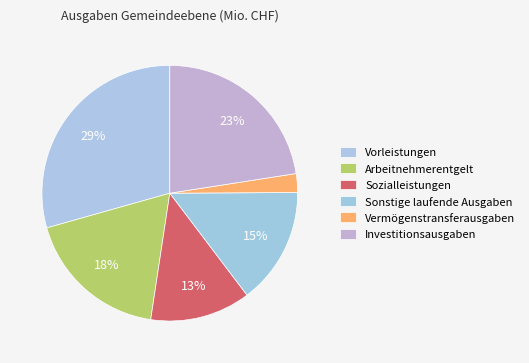

Which category has the smallest portion of the pie?

Vermögenstransferausgaben